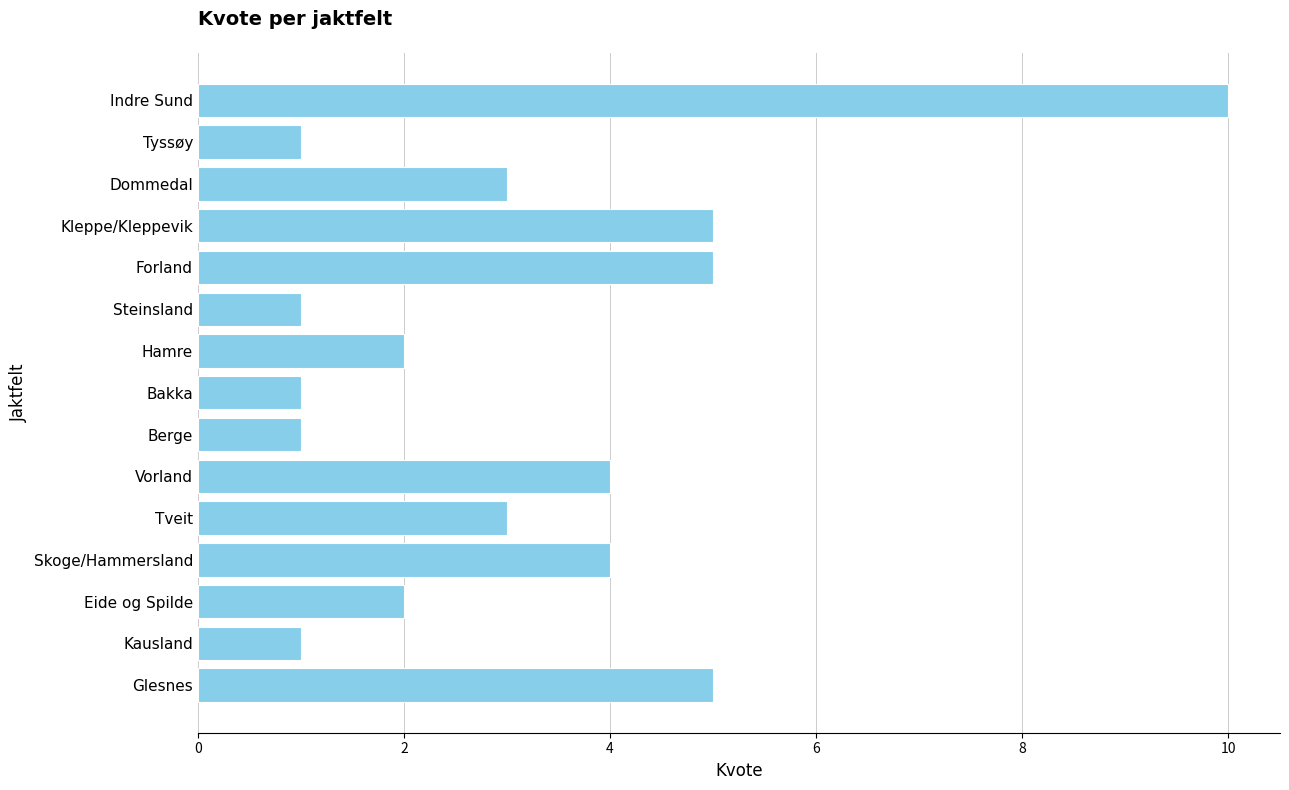

Does the chart contain any negative values?

No